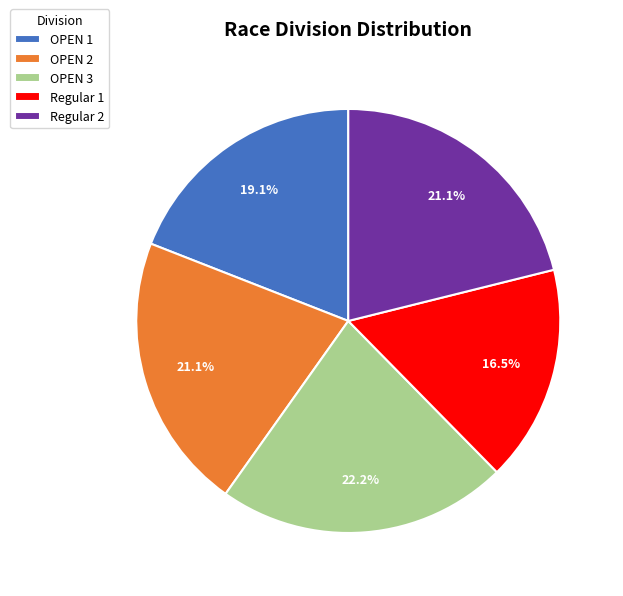

True or false: Regular 2 accounts for 8% of the total.

False